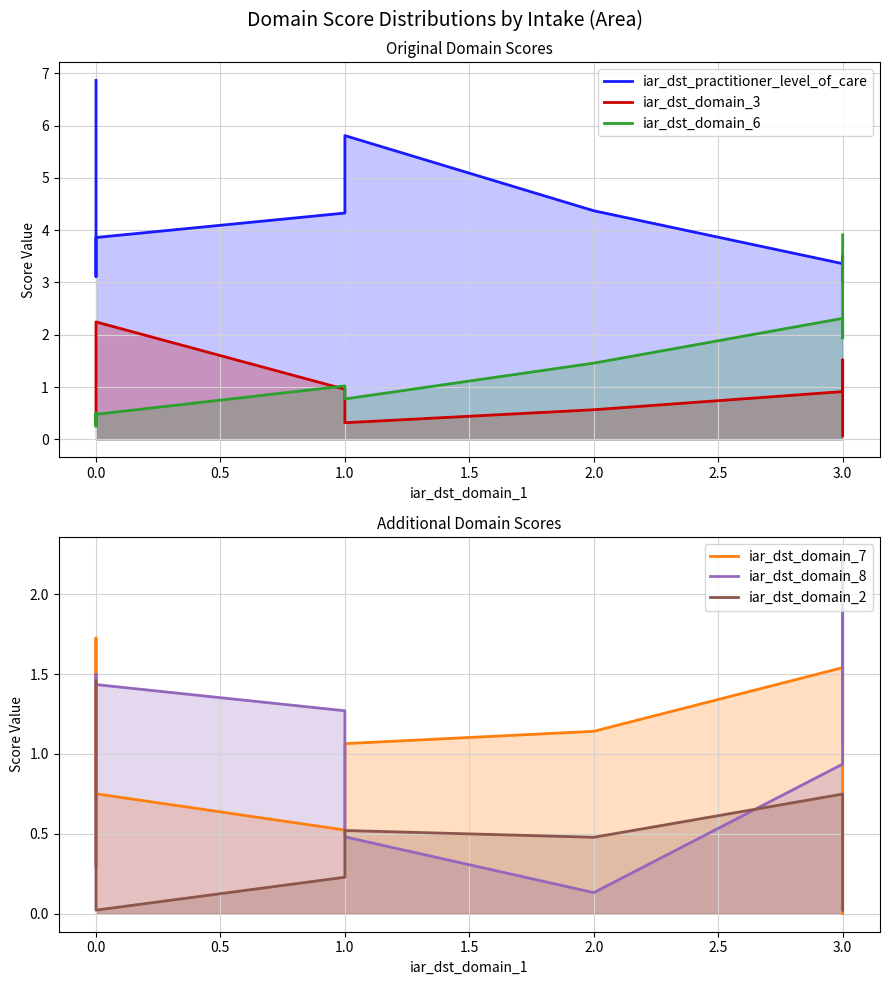

Which series has the widest spread of values?

iar_dst_practitioner_level_of_care